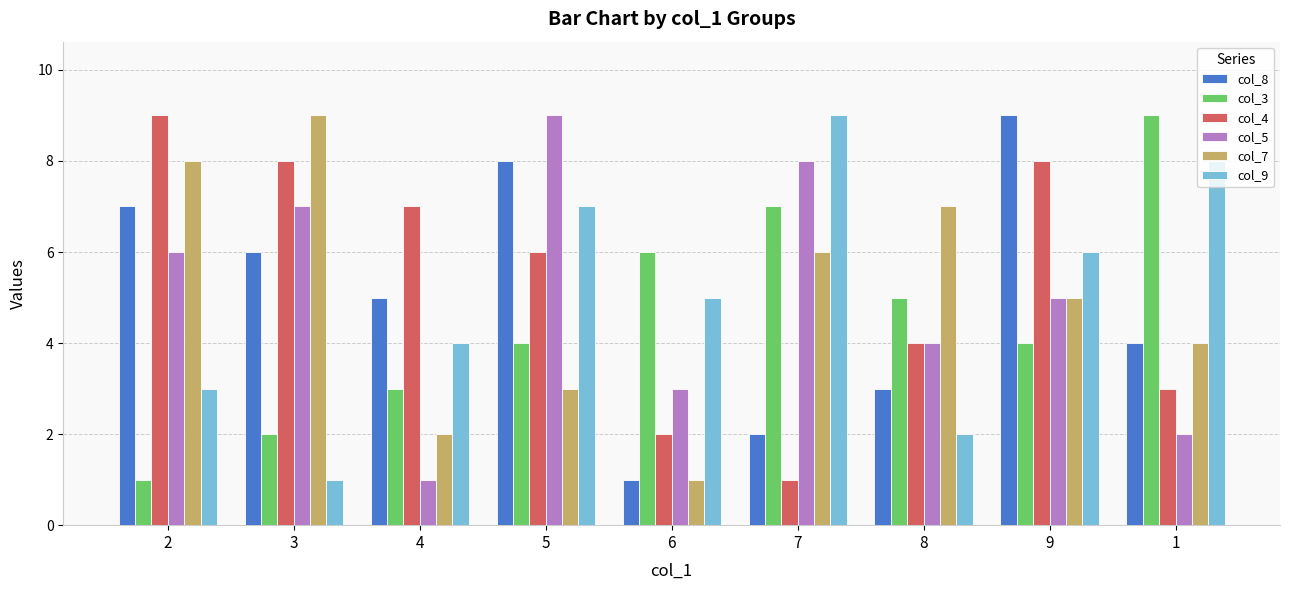

Which category has the highest value in the col_4 series?

2